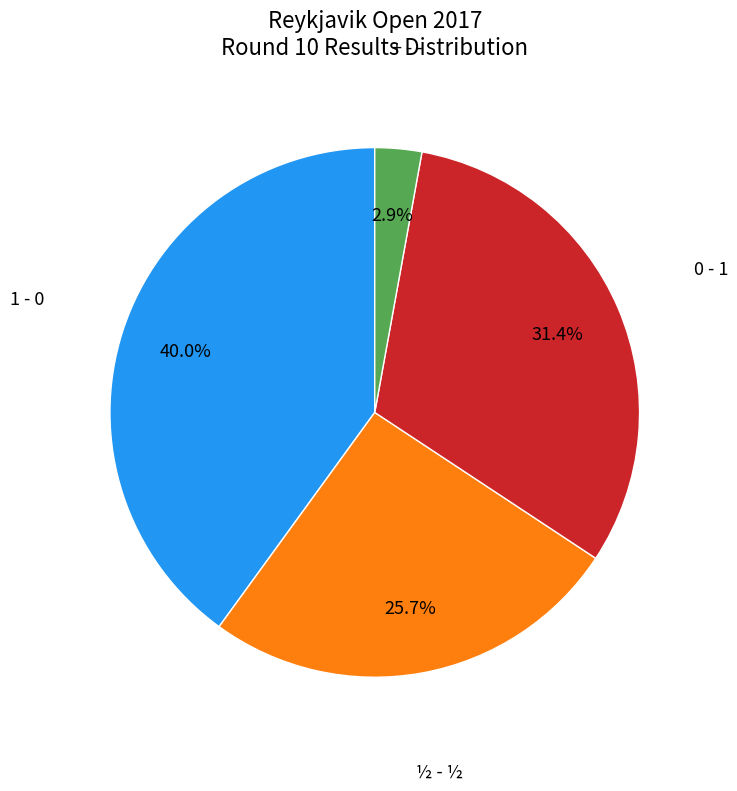

Count the number of slices in the pie.

4